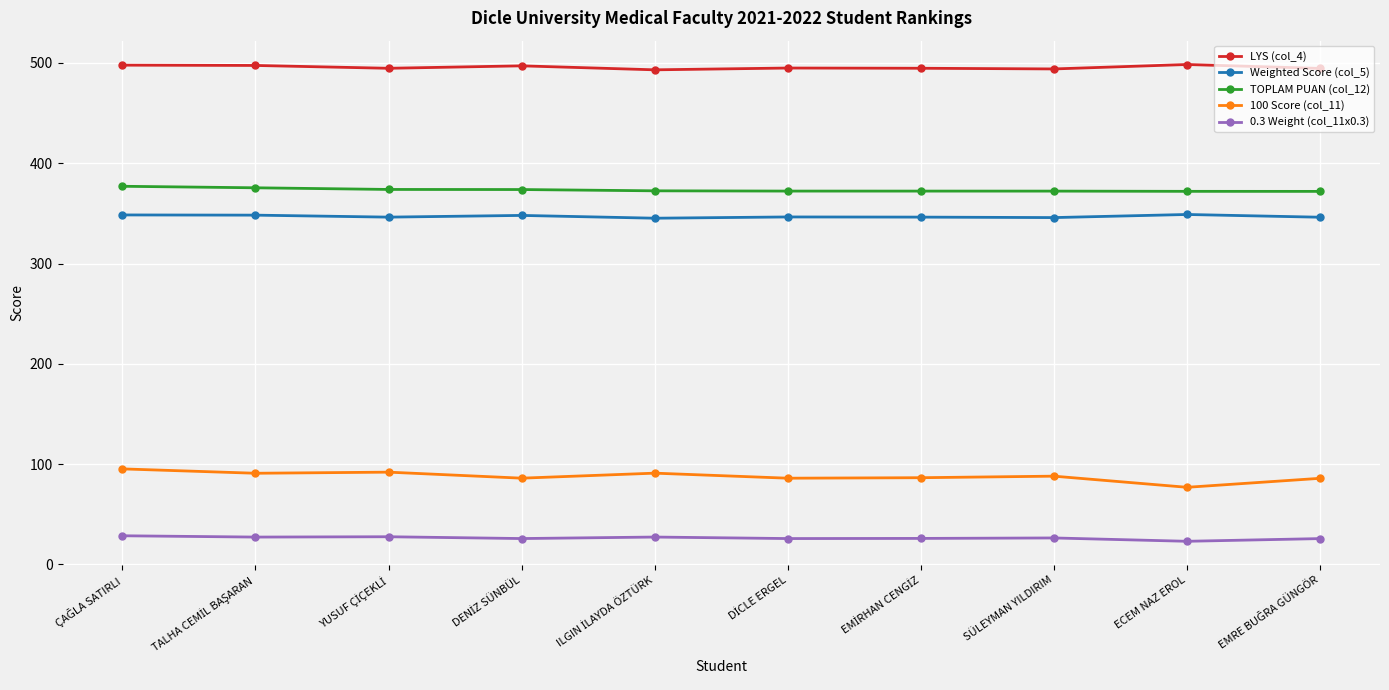

How many categories are shown in the chart?

10